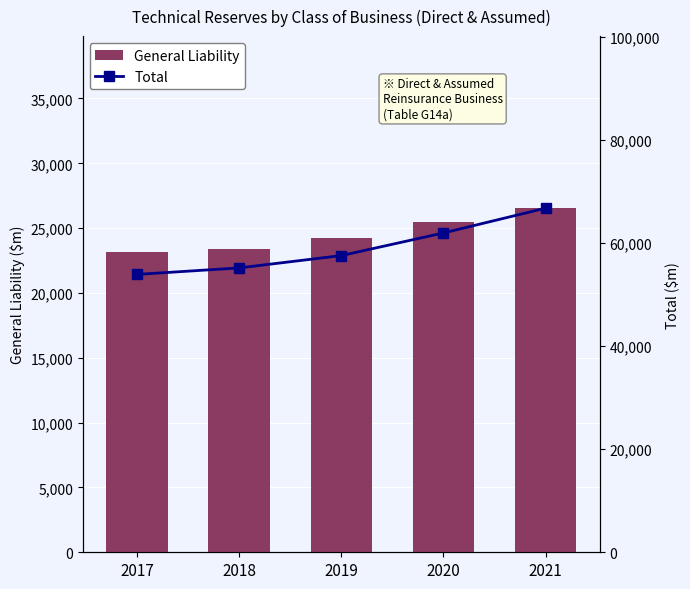

What is the difference between the Total values at 2020 and 2019?

4393.8